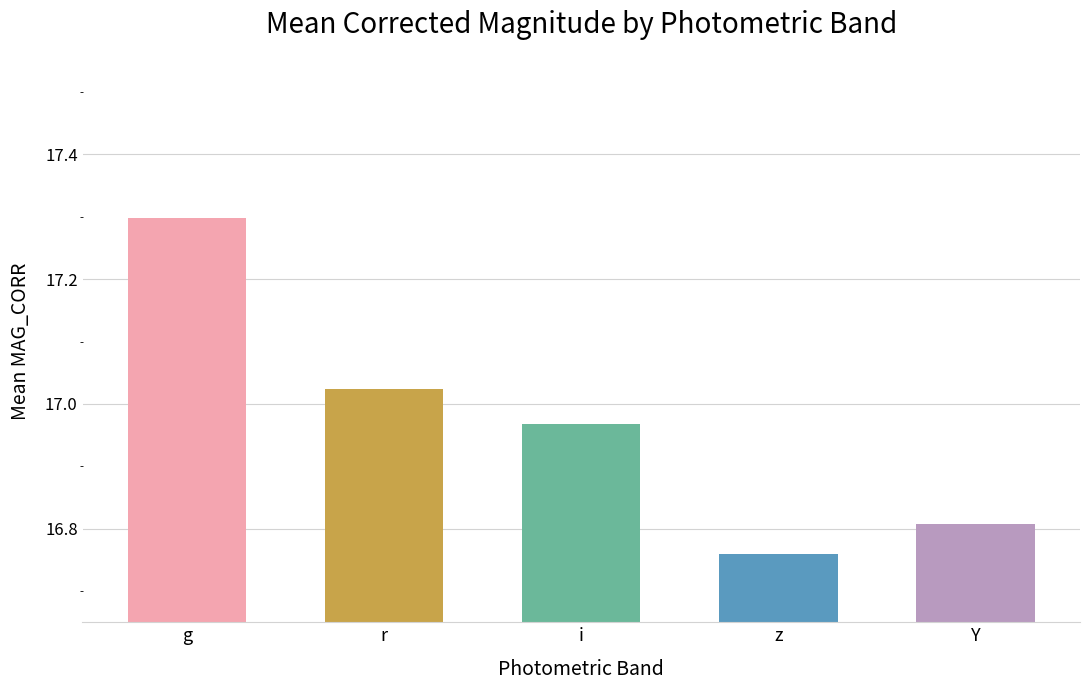

List the labels in order of value, largest first.

g, r, i, Y, z